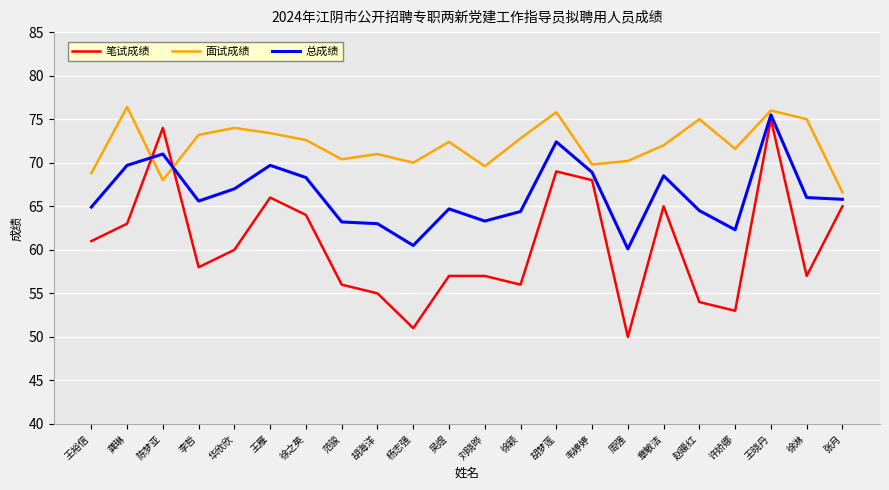

Rank the series at 范骏 from highest to lowest value.

面试成绩, 总成绩, 笔试成绩